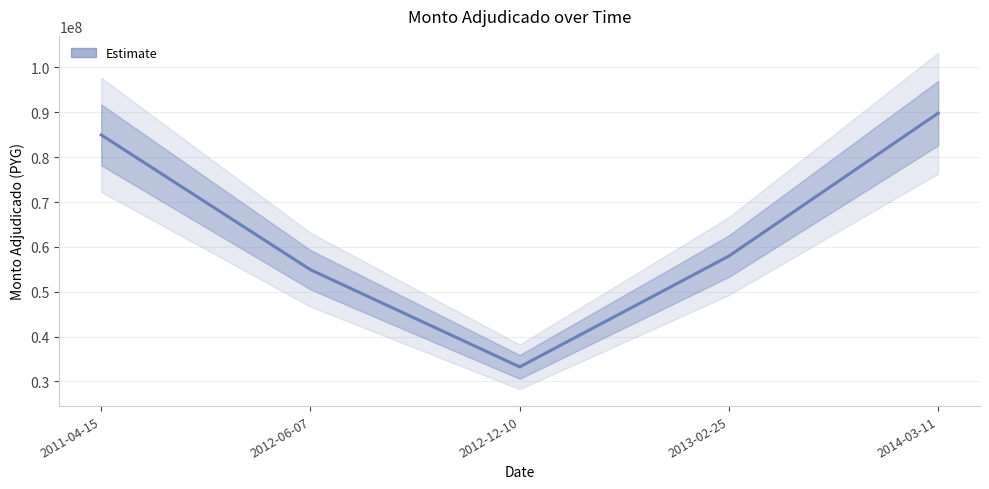

What is the minimum value shown in the chart?

33249050